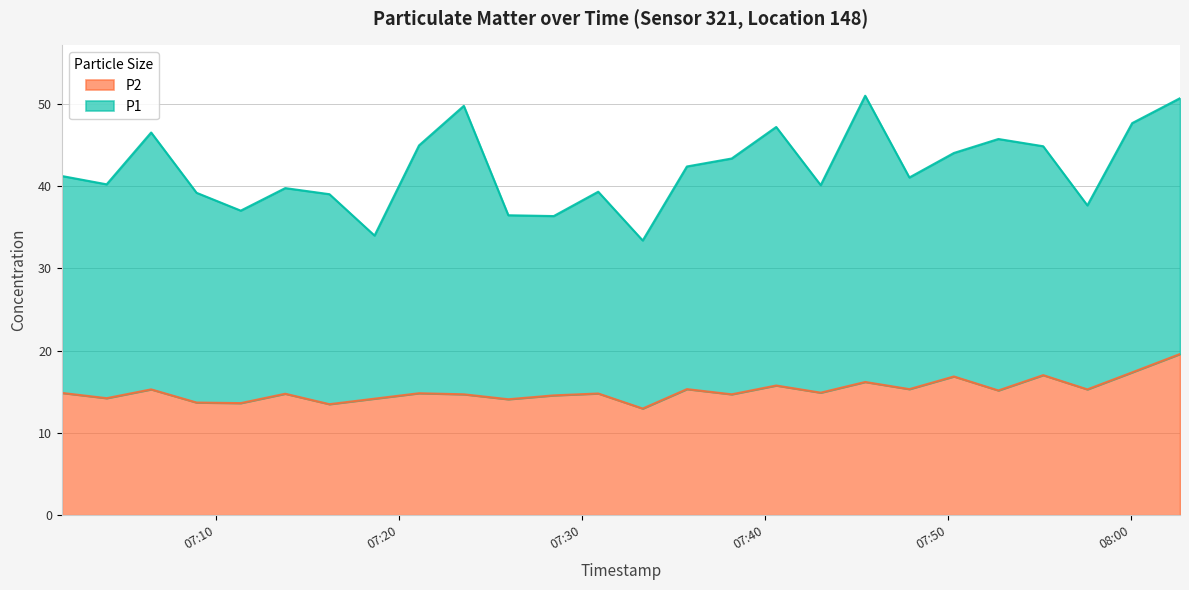

How many points are lower than both their immediate neighbors (excluding endpoints)?

10